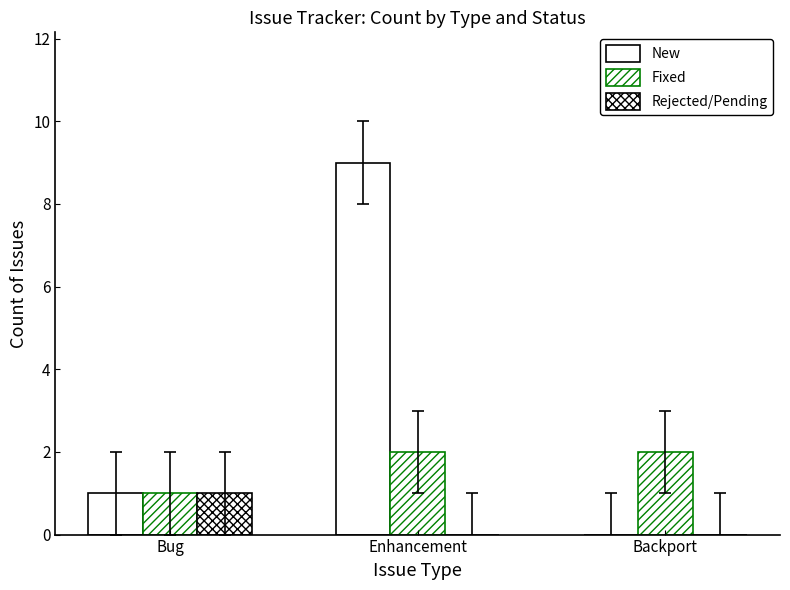

What is the total value across all series at Bug?

3